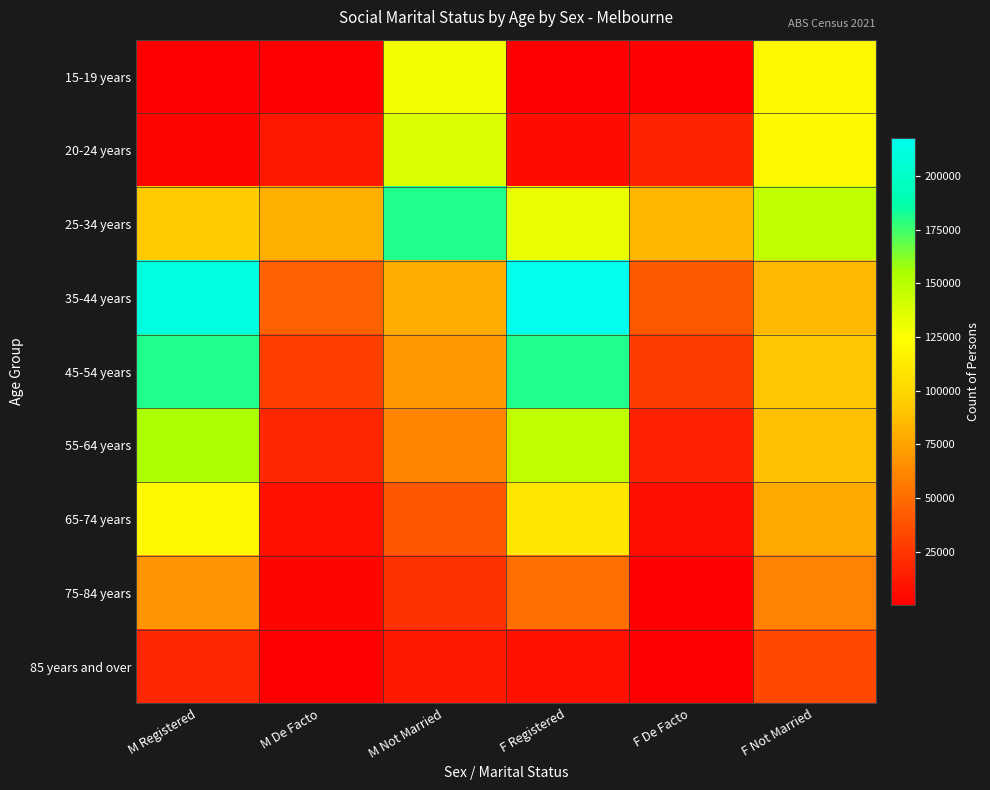

What is the spread (max minus min) of values at F De Facto?

84204